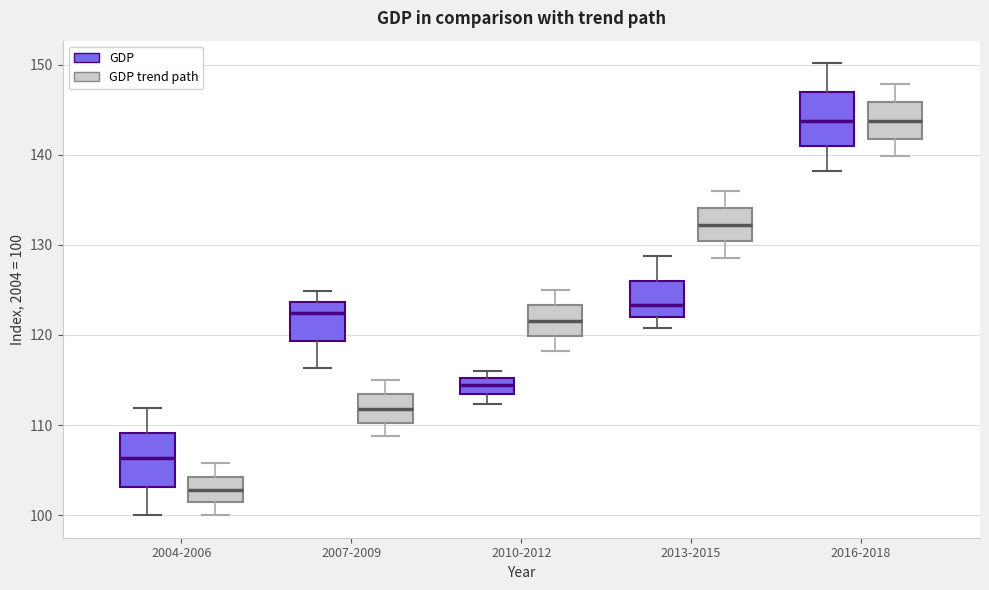

Which box's median line is the lowest?

2004-2006 (GDP trend path)